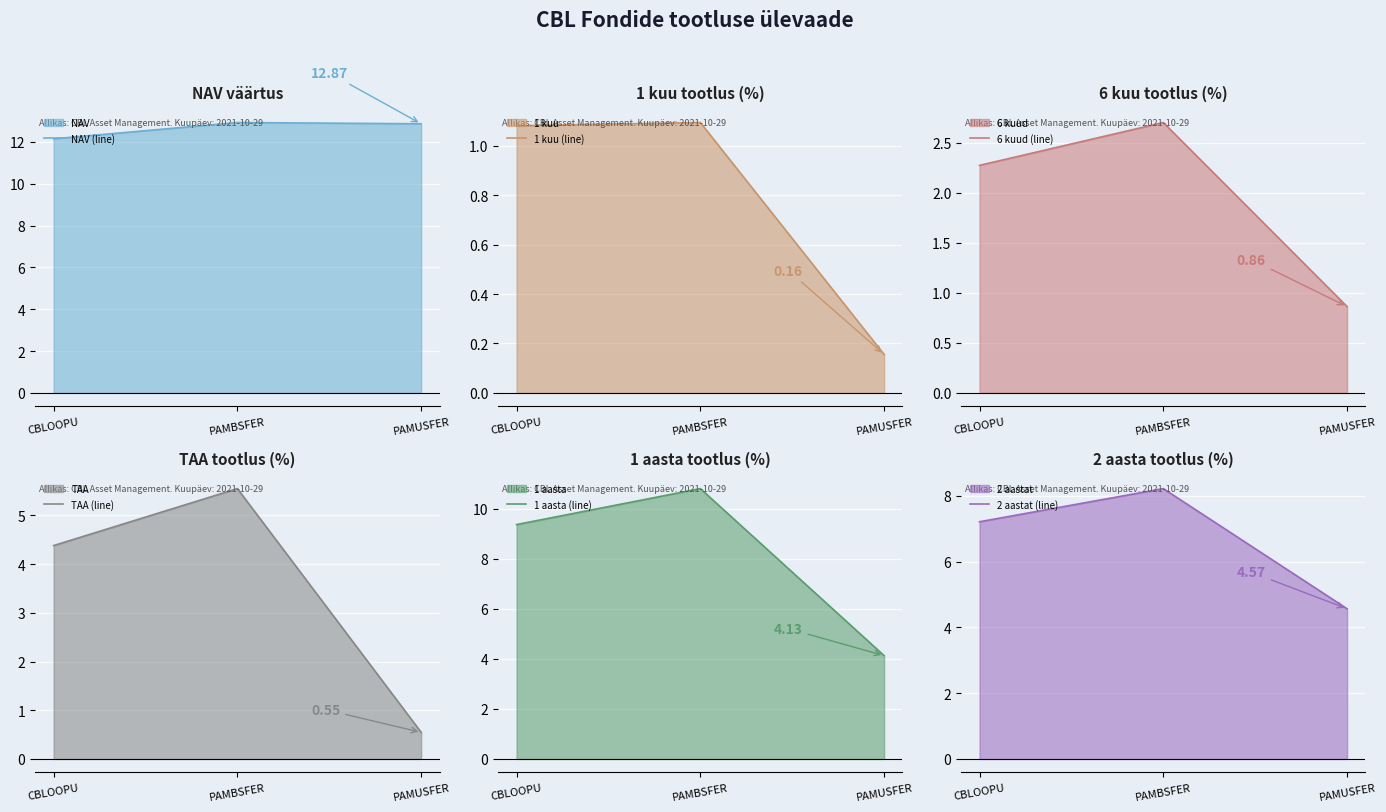

How many categories are shown in the chart?

3